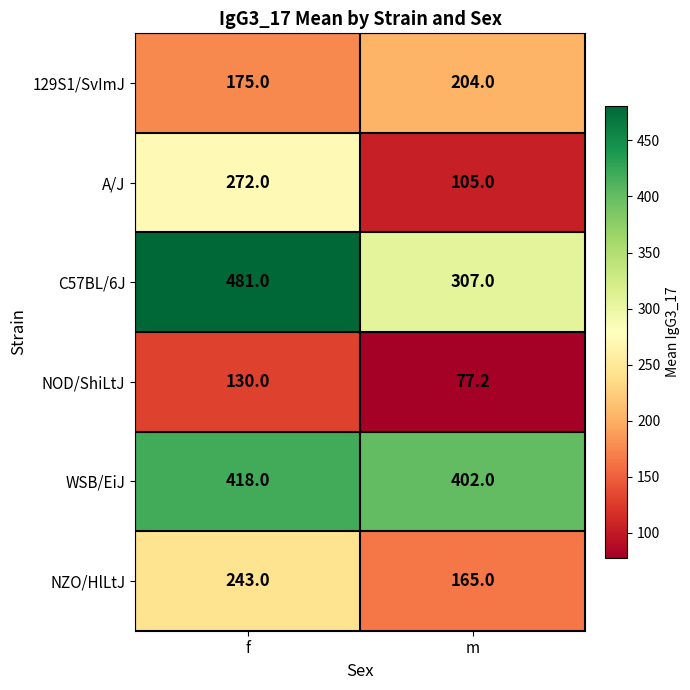

Between f and m, which series saw the biggest shift?

C57BL/6J